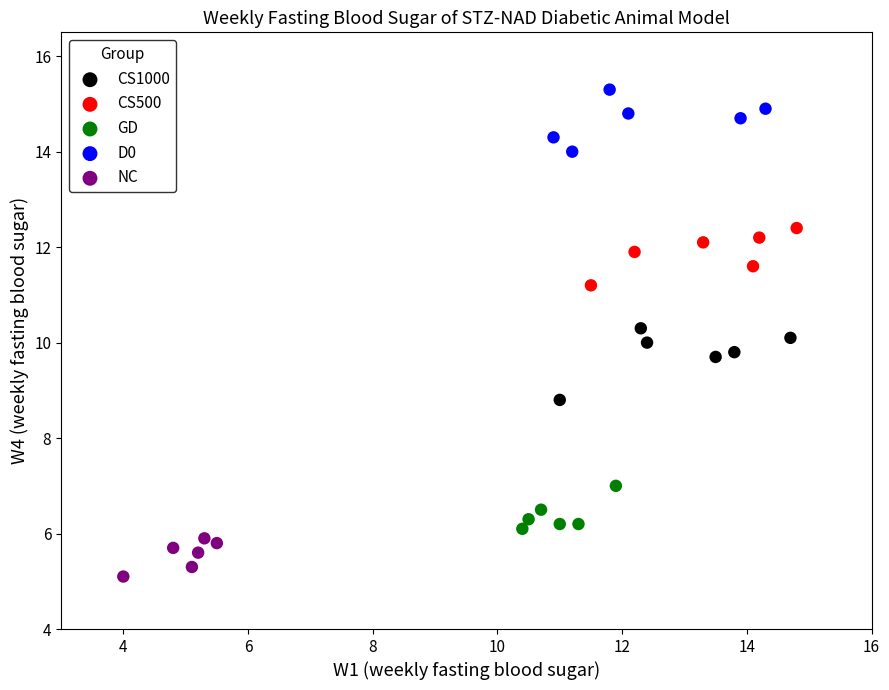

Which series has the widest spread of Y values?

CS1000